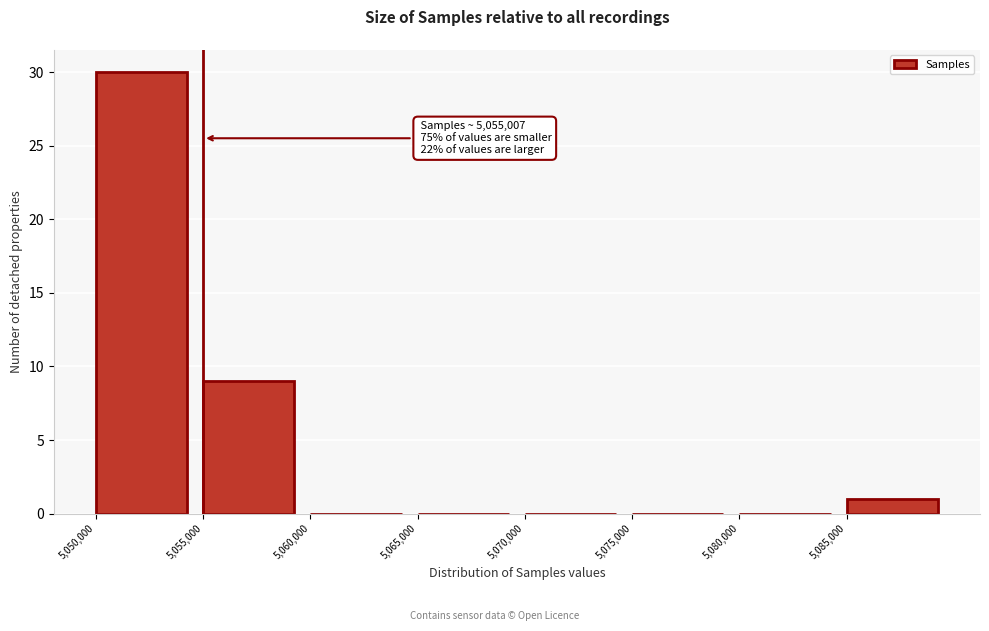

Which range on the x-axis has the tallest bar?

5050000 to 5055000